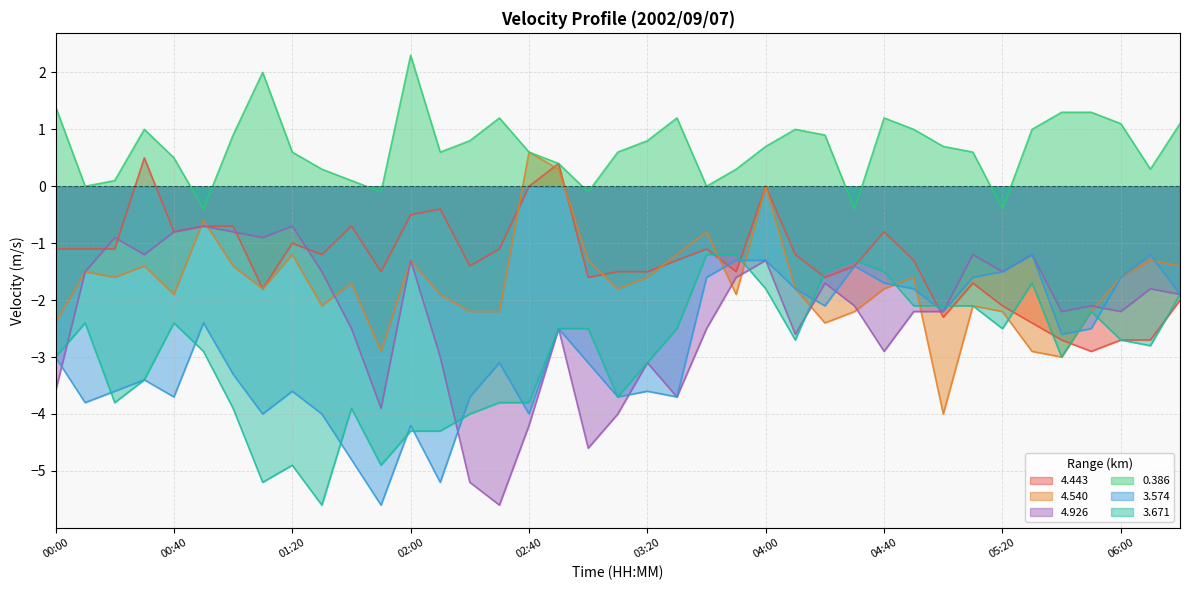

Reading left to right, what are all the values shown in this chart?

4.443: -1.1	-1.1	-1.1	0.5	-0.8	-0.7	-0.7	-1.8	-1.0	-1.2	-0.7	-1.5	-0.5	-0.4	-1.4	-1.1	0.0	0.4	-1.6	-1.5	-1.5	-1.3	-1.1	-1.5	0.0	-1.2	-1.6	-1.4	-0.8	-1.3	-2.3	-1.7	-2.1	-2.4	-2.7	-2.9	-2.7	-2.7	-2.0
4.540: -2.4	-1.5	-1.6	-1.4	-1.9	-0.6	-1.4	-1.8	-1.2	-2.1	-1.7	-2.9	-1.3	-1.9	-2.2	-2.2	0.6	0.3	-1.3	-1.8	-1.6	-1.2	-0.8	-1.9	-0.0	-1.8	-2.4	-2.2	-1.8	-1.6	-4.0	-2.1	-2.2	-2.9	-3.0	-2.2	-1.6	-1.3	-1.4
4.926: -3.6	-1.5	-0.9	-1.2	-0.8	-0.7	-0.8	-0.9	-0.7	-1.5	-2.5	-3.9	-1.3	-3.0	-5.2	-5.6	-4.2	-2.5	-4.6	-4.0	-3.1	-3.7	-2.5	-1.6	-1.3	-2.6	-1.7	-2.1	-2.9	-2.2	-2.2	-1.2	-1.5	-1.2	-2.2	-2.1	-2.2	-1.8	-1.9
0.386: 1.4	0.0	0.1	1.0	0.5	-0.4	0.9	2.0	0.6	0.3	0.1	-0.1	2.3	0.6	0.8	1.2	0.6	0.4	-0.1	0.6	0.8	1.2	0.0	0.3	0.7	1.0	0.9	-0.4	1.2	1.0	0.7	0.6	-0.4	1.0	1.3	1.3	1.1	0.3	1.1
3.574: -3.0	-3.8	-3.6	-3.4	-3.7	-2.4	-3.3	-4.0	-3.6	-4.0	-4.8	-5.6	-4.2	-5.2	-3.7	-3.1	-4.0	-2.5	-3.1	-3.7	-3.6	-3.7	-1.6	-1.3	-1.3	-1.8	-2.1	-1.4	-1.7	-1.8	-2.2	-1.6	-1.5	-1.2	-2.6	-2.5	-1.6	-1.2	-1.9
3.671: -3.0	-2.4	-3.8	-3.4	-2.4	-2.9	-3.9	-5.2	-4.9	-5.6	-3.9	-4.9	-4.3	-4.3	-4.0	-3.8	-3.8	-2.5	-2.5	-3.7	-3.1	-2.5	-1.2	-1.2	-1.8	-2.7	-1.5	-1.3	-1.5	-2.1	-2.1	-2.1	-2.5	-1.7	-3.0	-2.2	-2.7	-2.8	-1.9